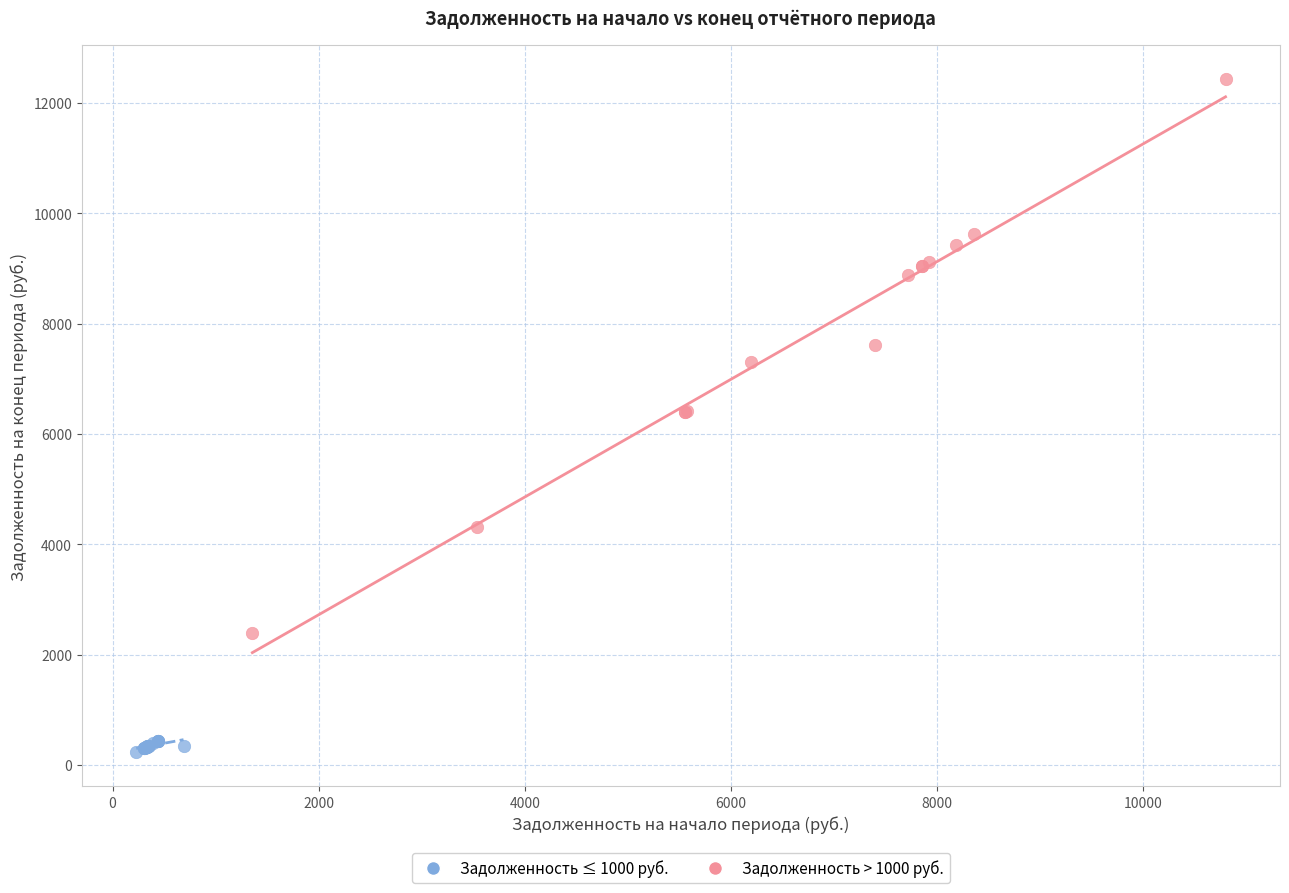

Which series has the widest spread of Y values?

Задолженность > 1000 руб.